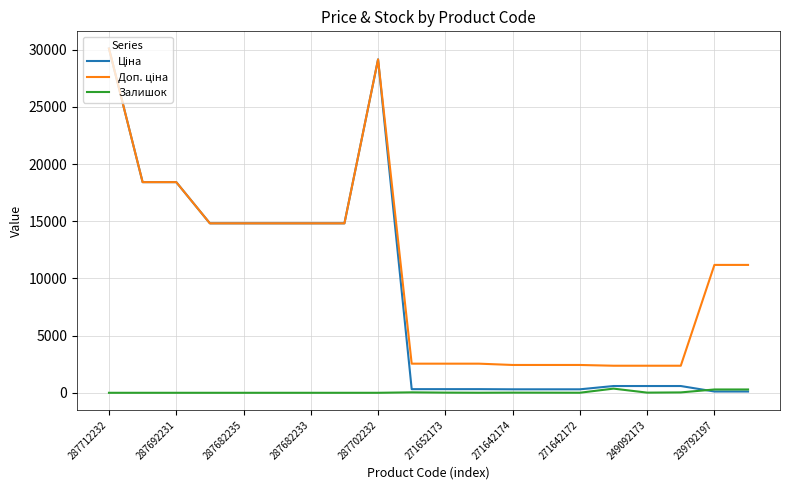

Does the chart have visible grid lines?

Yes